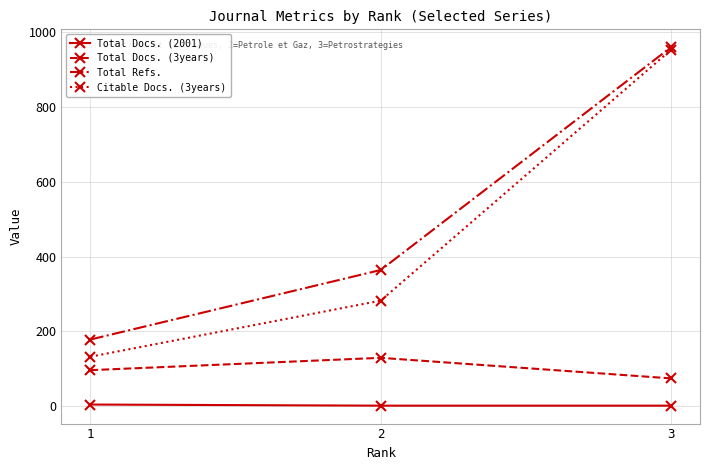

At which label does Total Docs. (3years) reach its minimum?

3